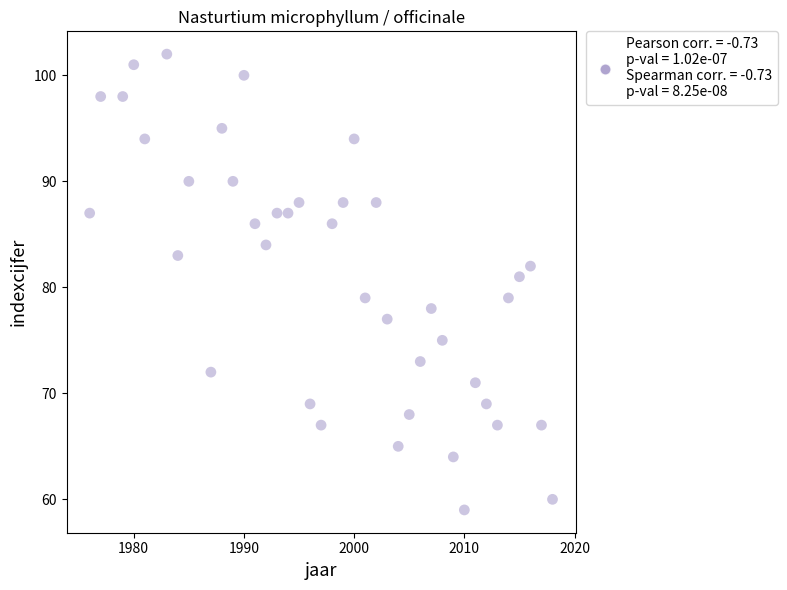

What is the range of X values (max minus min)?

42